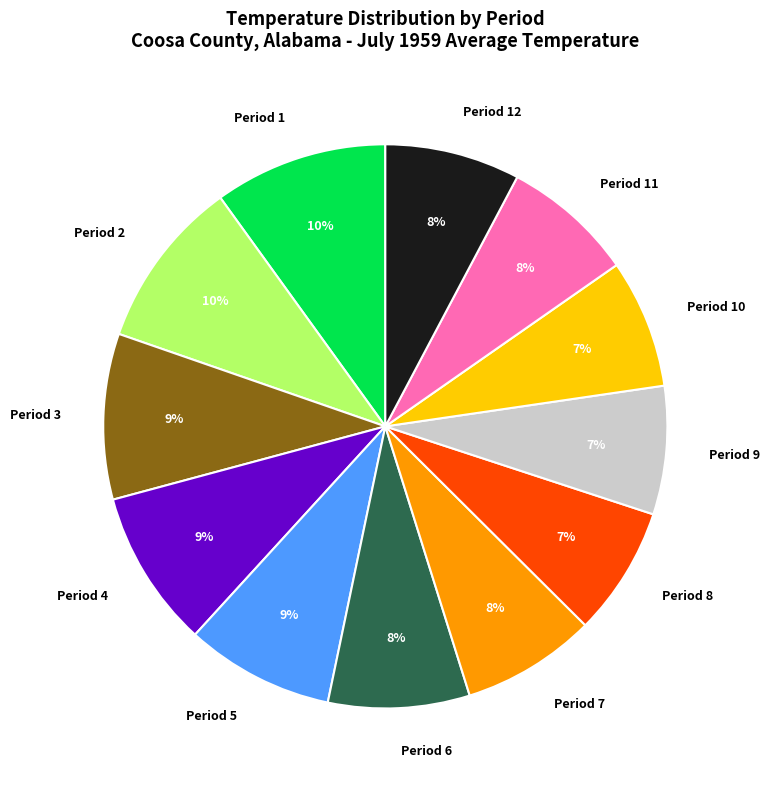

Is Period 3 the majority of the pie?

No